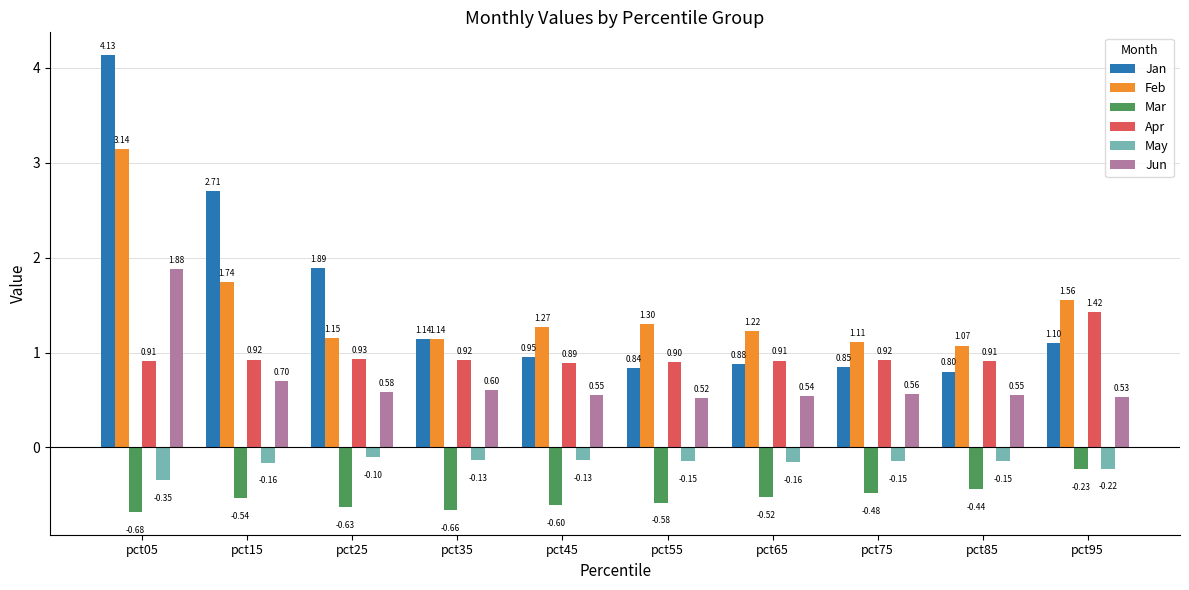

What is the difference between the Feb values at pct35 and pct95?

0.4